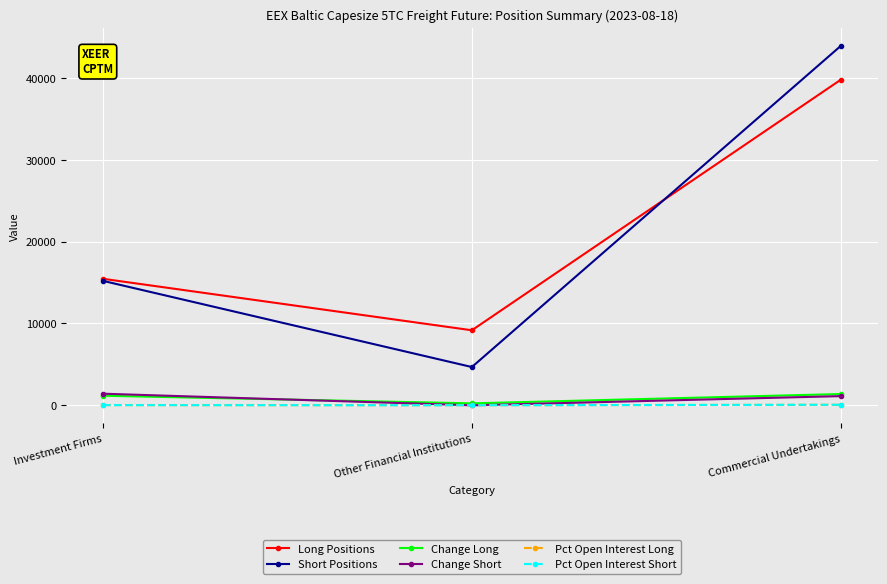

At which category is the sum across all series the highest?

Commercial Undertakings